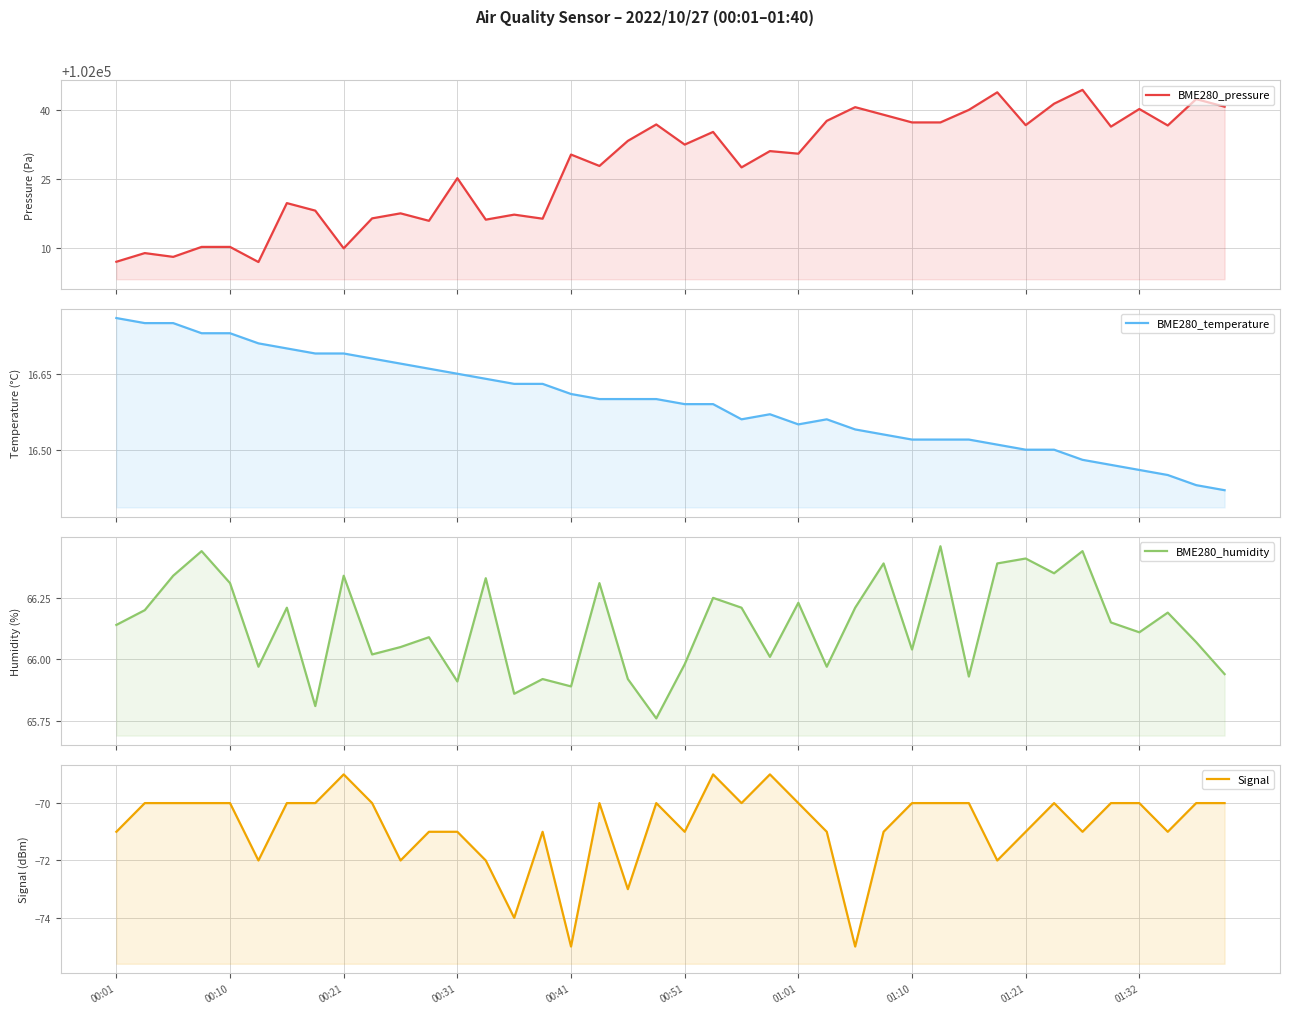

True or false: BME280_temperature and Signal cross at least once.

False